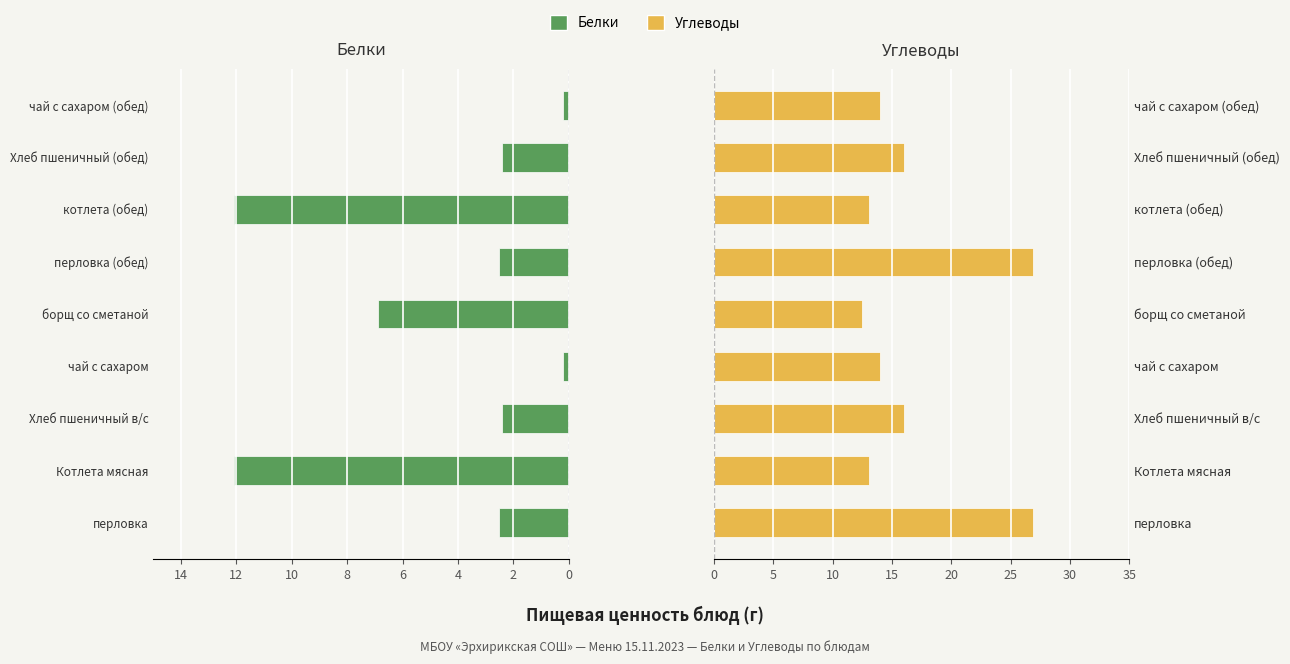

How many bars are there in total?

18